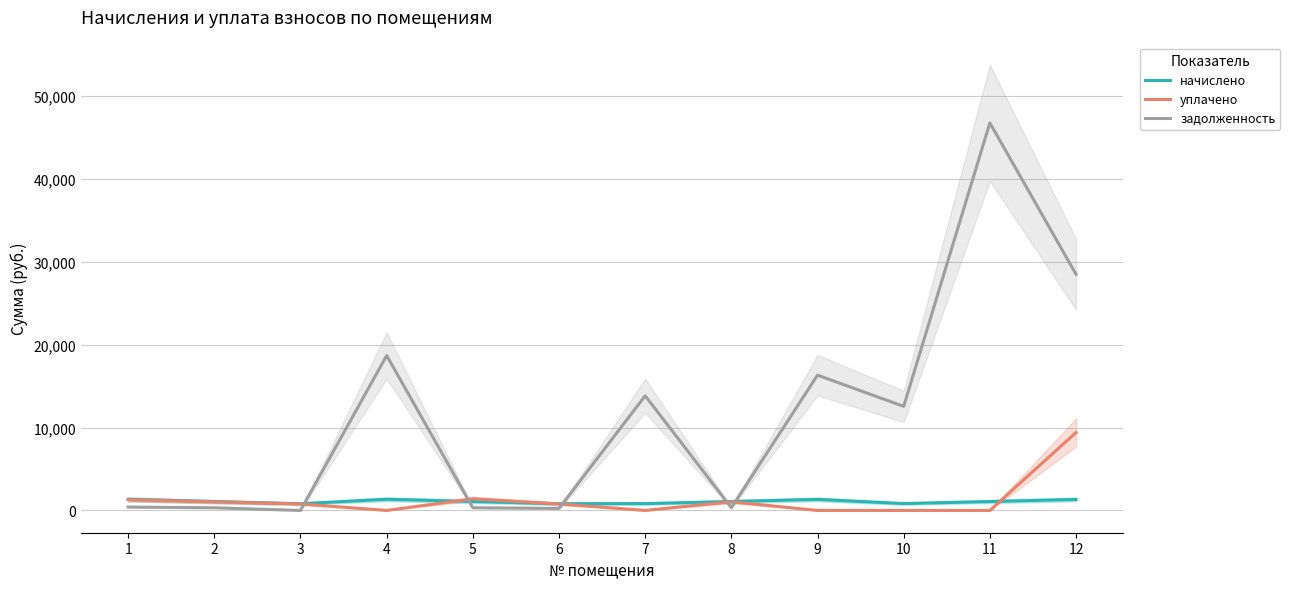

In задолженность, how many points are lower than both neighbors (excluding endpoints)?

4